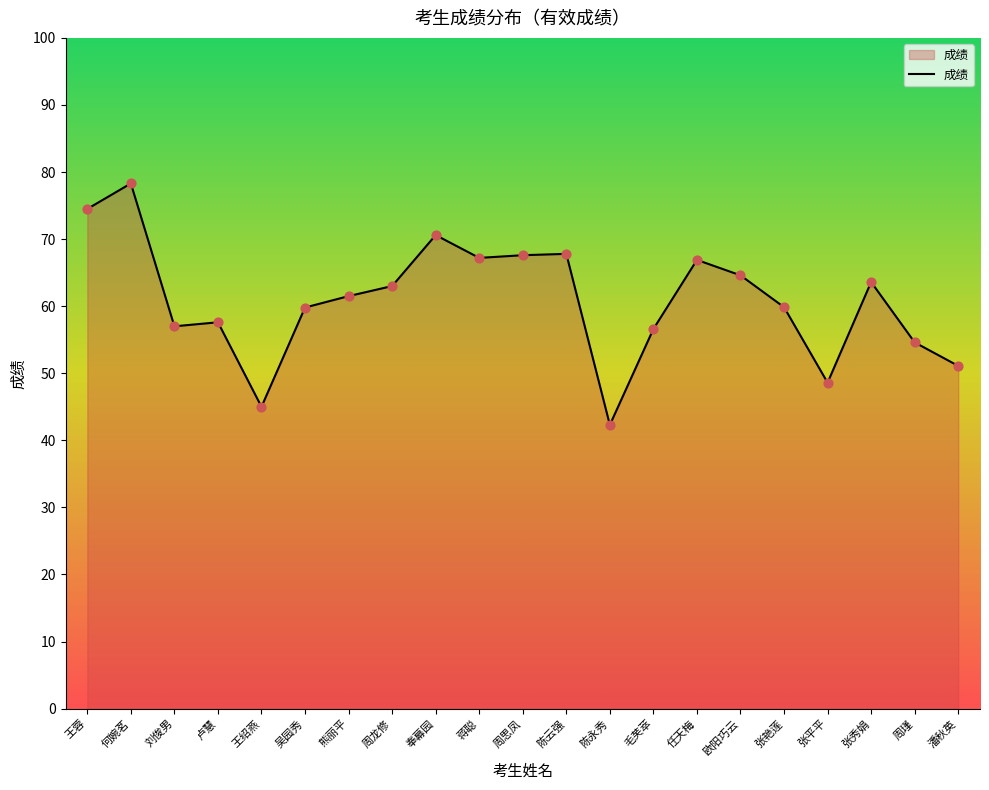

What is the change in value from 熊丽平 to 欧阳巧云?

+3.1